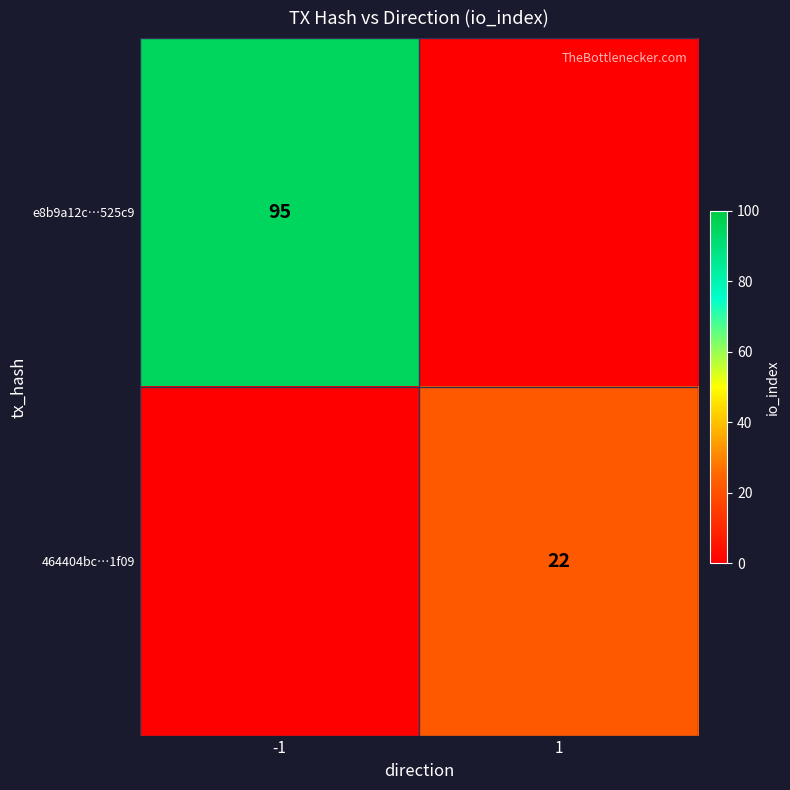

The value of e8b9a12c…525c9 at -1 is 95. True or false?

True